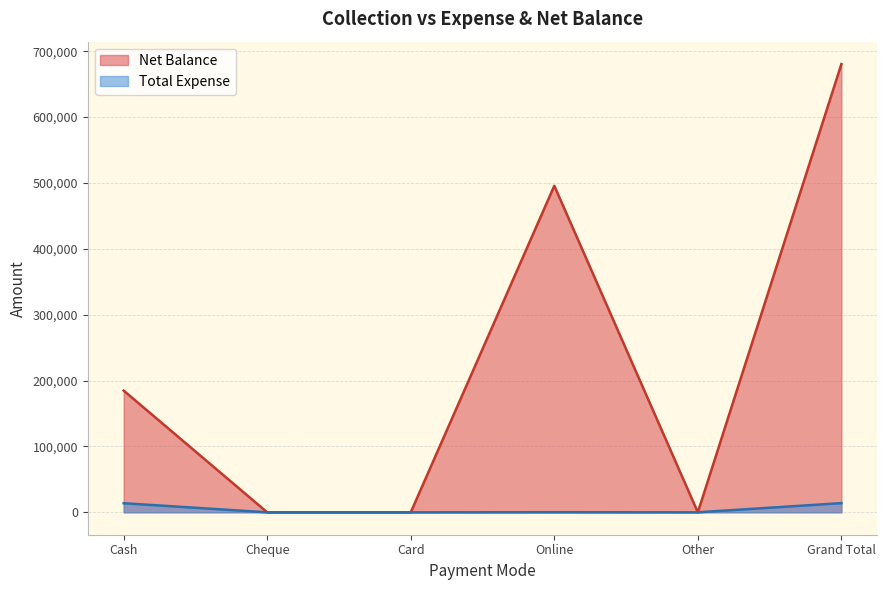

The value of Net Balance at Other is -313333. True or false?

False